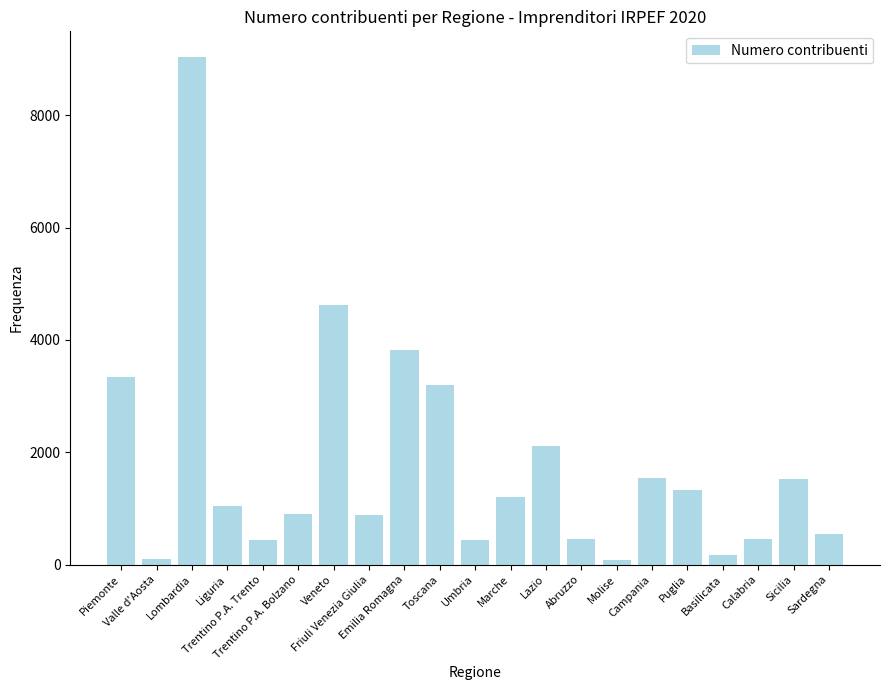

Which category has the highest value across all series?

Lombardia